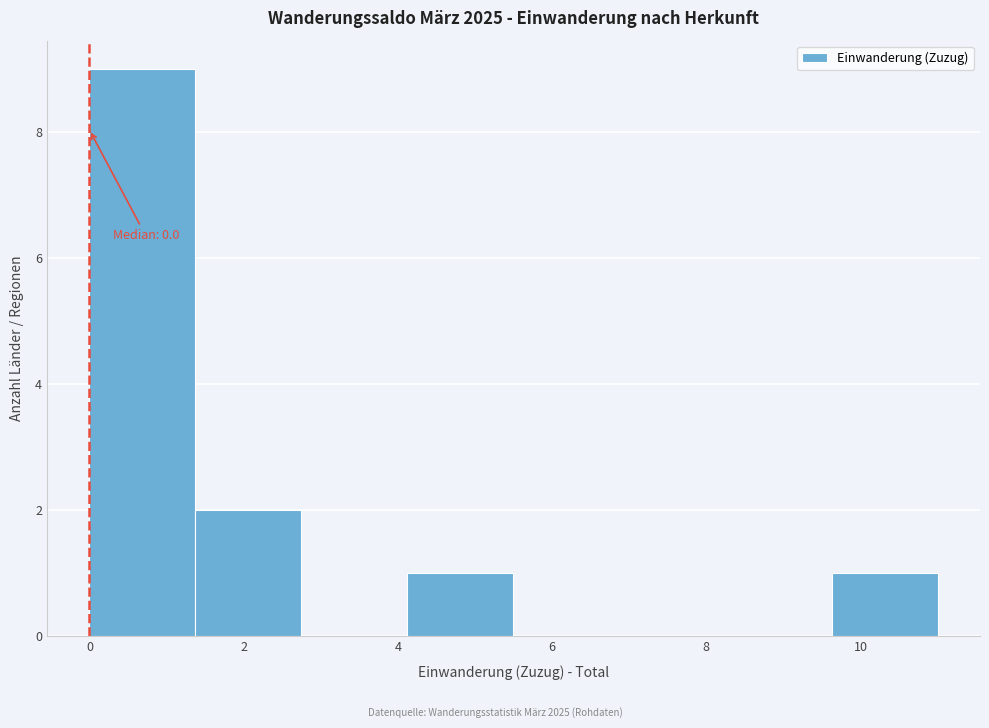

Over which range of the x-axis is the bar tallest?

0.0 to 1.4